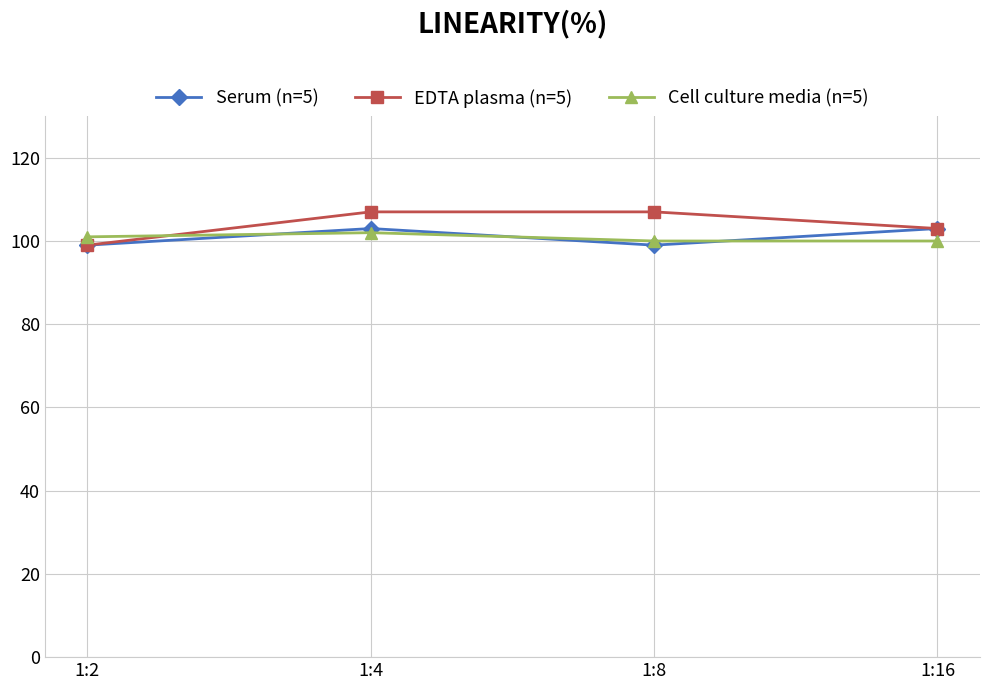

What is the difference between the highest and lowest values at 1:16?

3